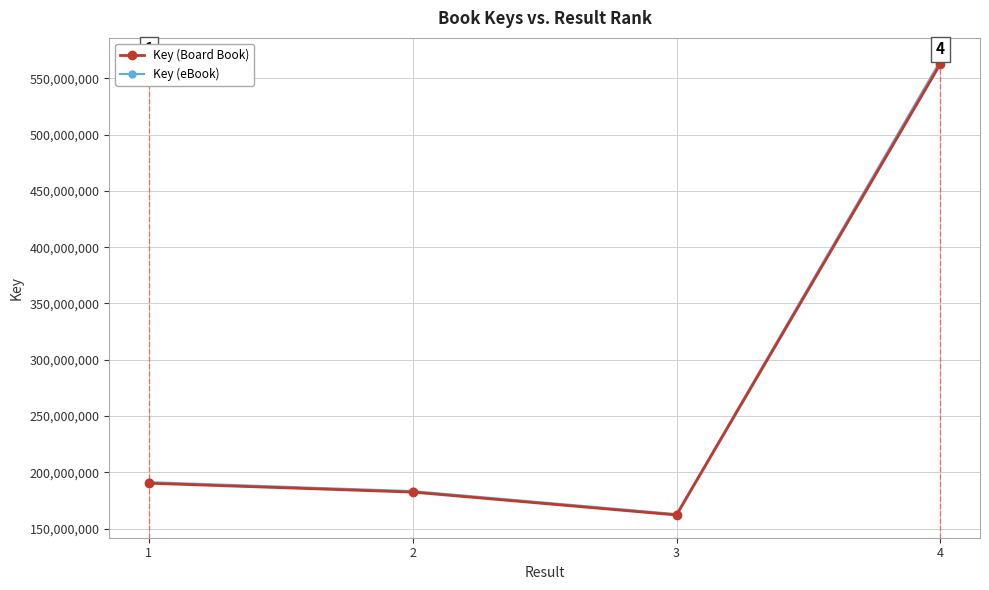

What is the difference between the second highest and second lowest values in the Key (Board Book) series?

7888652.0